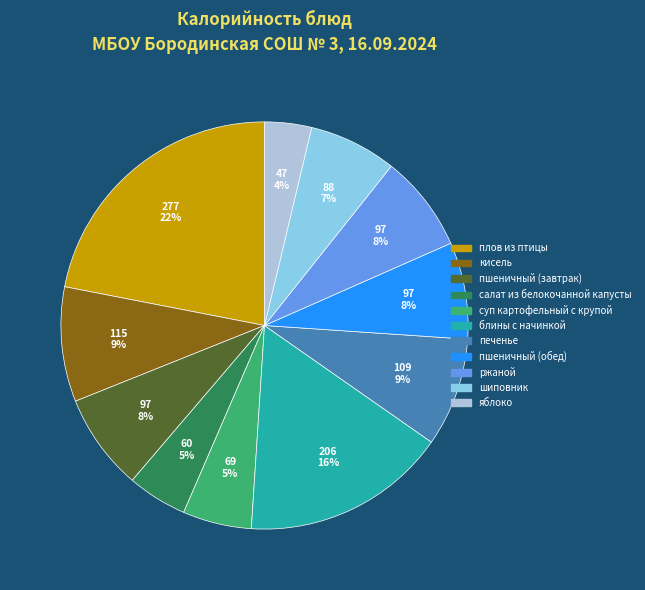

Is it true that плов из птицы is 30% of the pie?

False